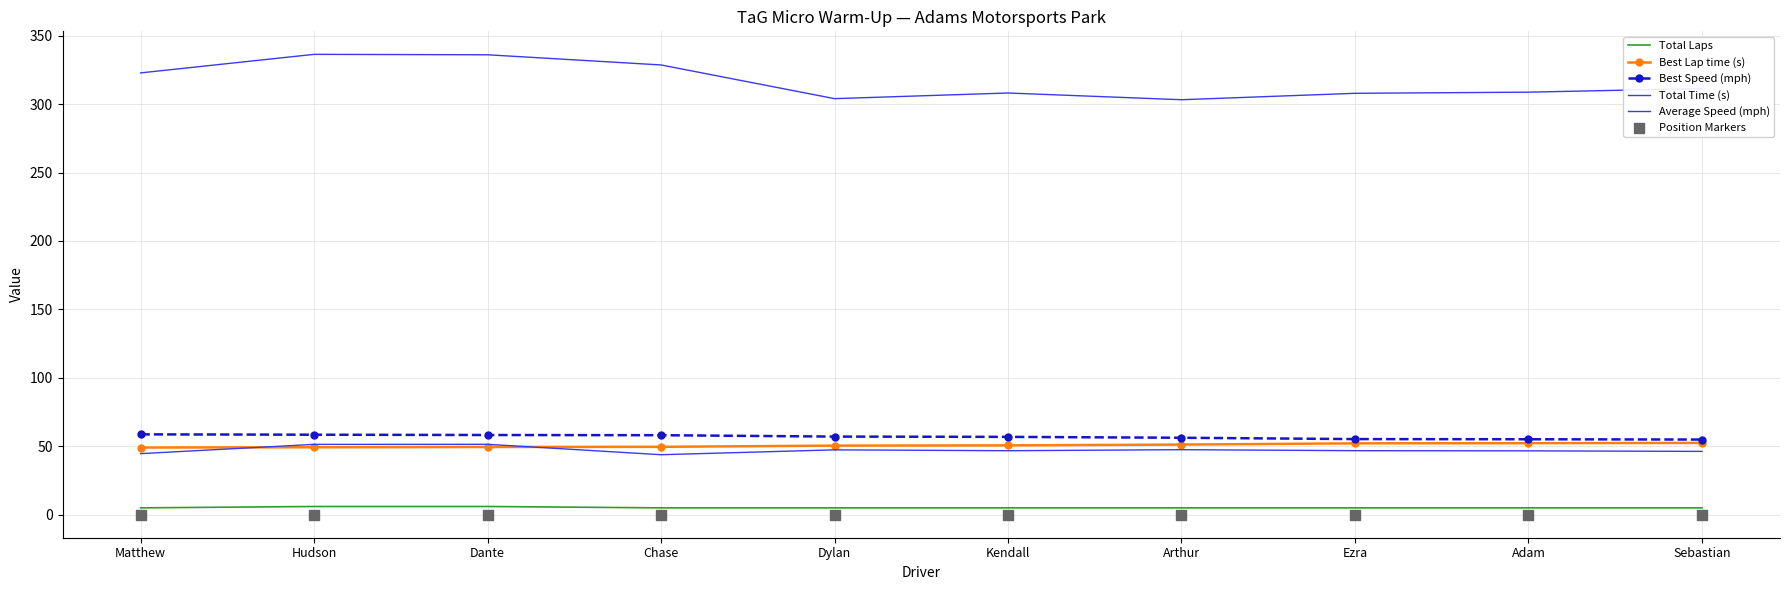

What is the total value across all series at Matthew?

480.1